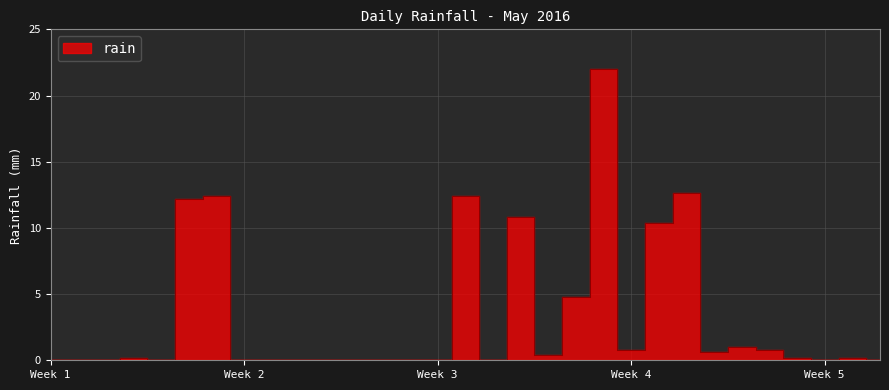

What is the difference between the maximum and second lowest values?

22.0